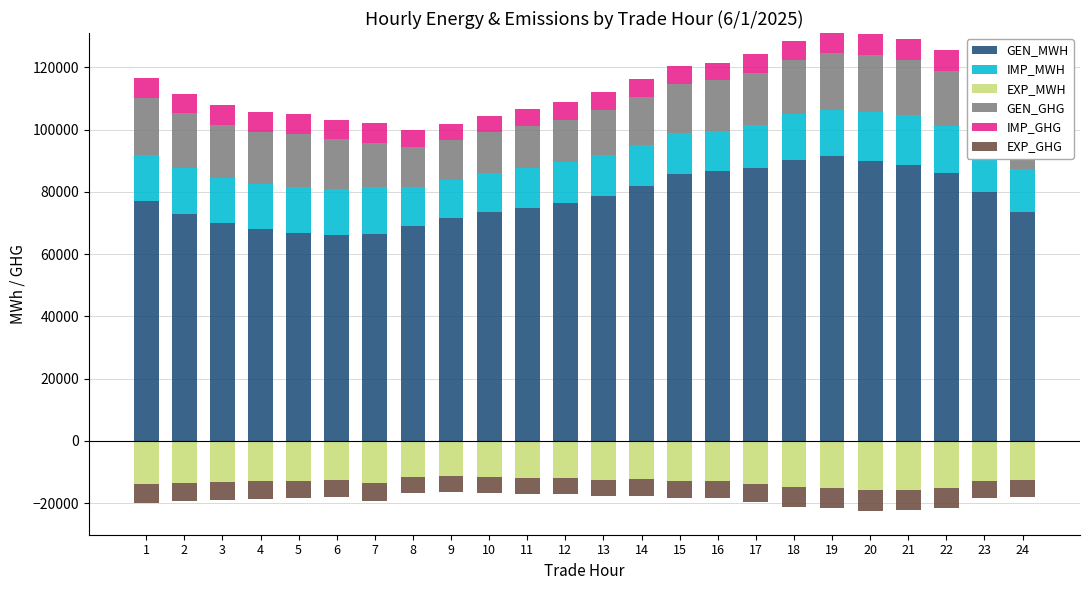

What is the difference between the second highest and minimum values in the IMP_GHG series?

1492